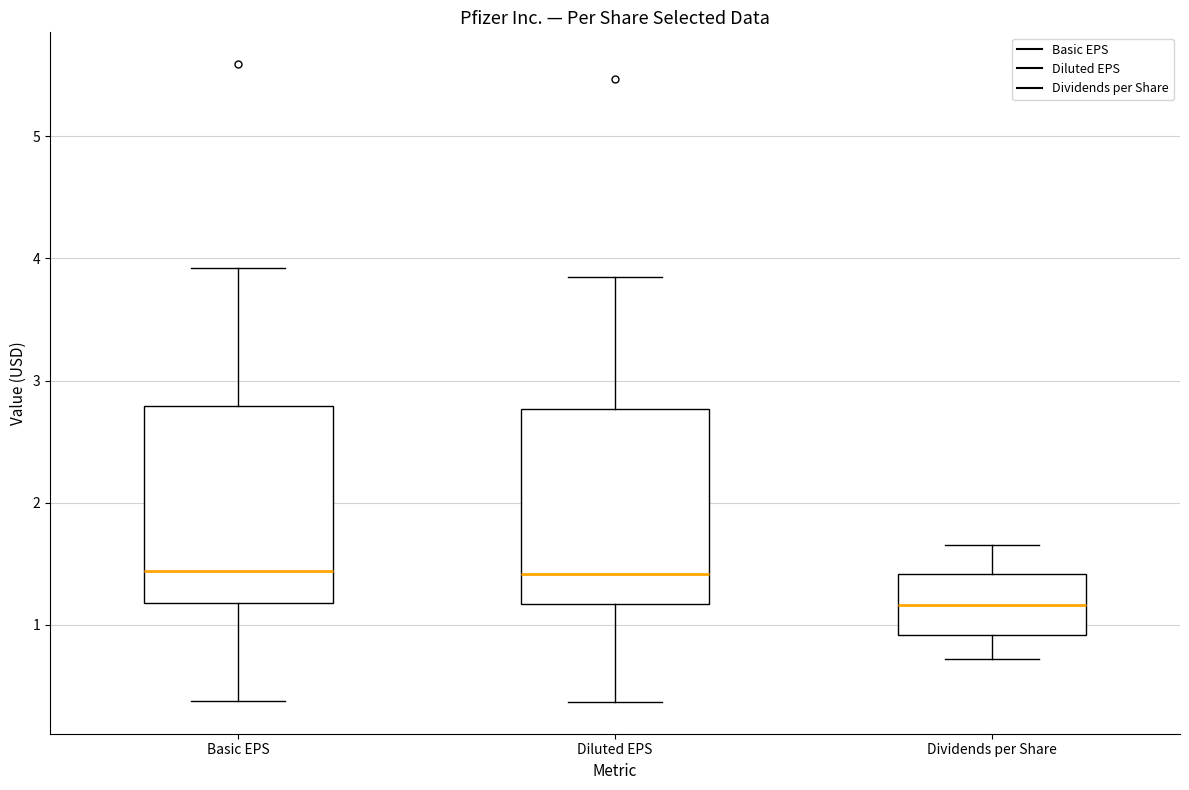

Reading left to right, read every box against the y-axis: the position of its median line, the range the box covers, and the ends of its whiskers. The values are not printed on the chart, so give them approximately, as read against the axis.

Basic EPS: median 1.4, box 1.2 to 2.8, whiskers 0.4 to 3.9
Diluted EPS: median 1.4, box 1.2 to 2.8, whiskers 0.4 to 3.9
Dividends per Share: median 1.2, box 0.9 to 1.4, whiskers 0.7 to 1.7